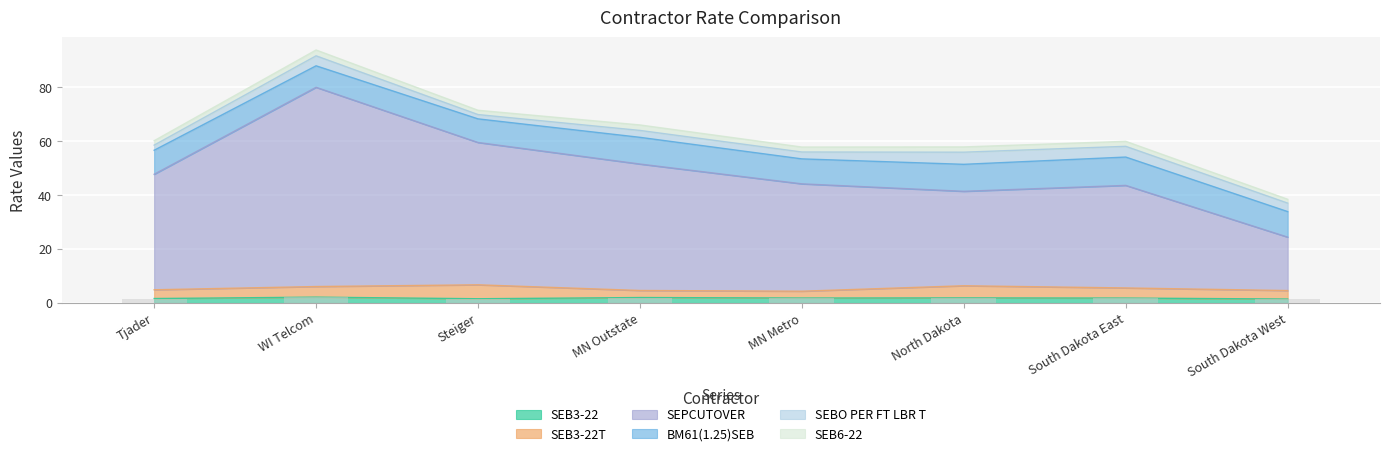

Is it true that SEB6-22 equals 0.7 at North Dakota?

False